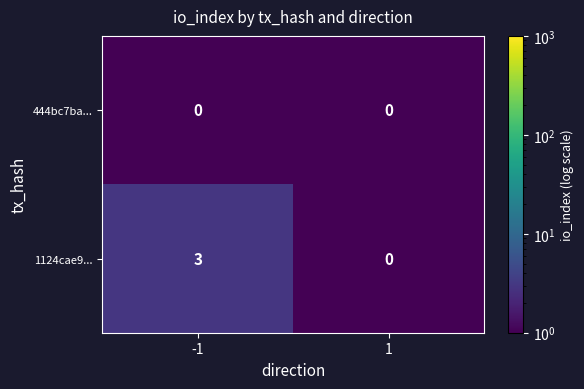

Which series has the largest total across all categories?

1124cae9...